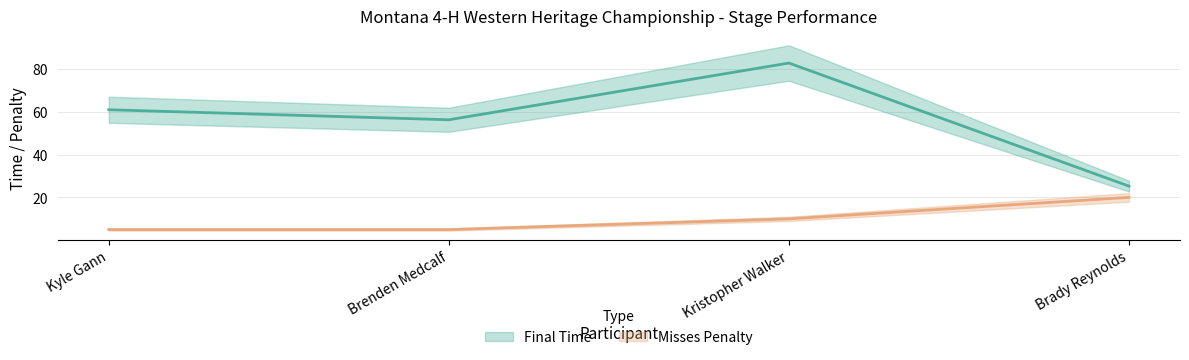

List the series in order of their overall mean, highest first.

Final Time, Misses Penalty